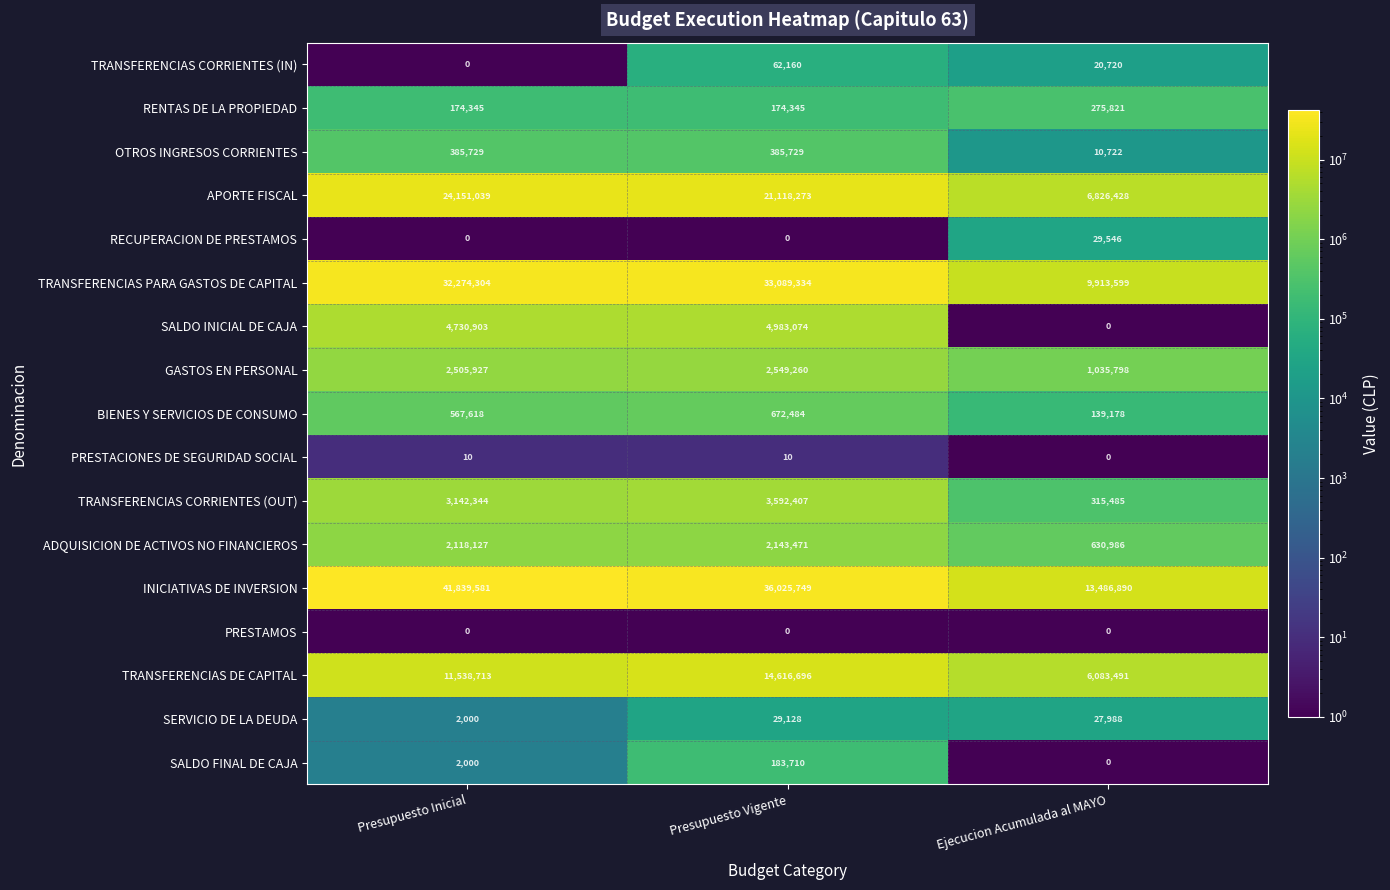

What is the lowest value of the SERVICIO DE LA DEUDA series?

2000